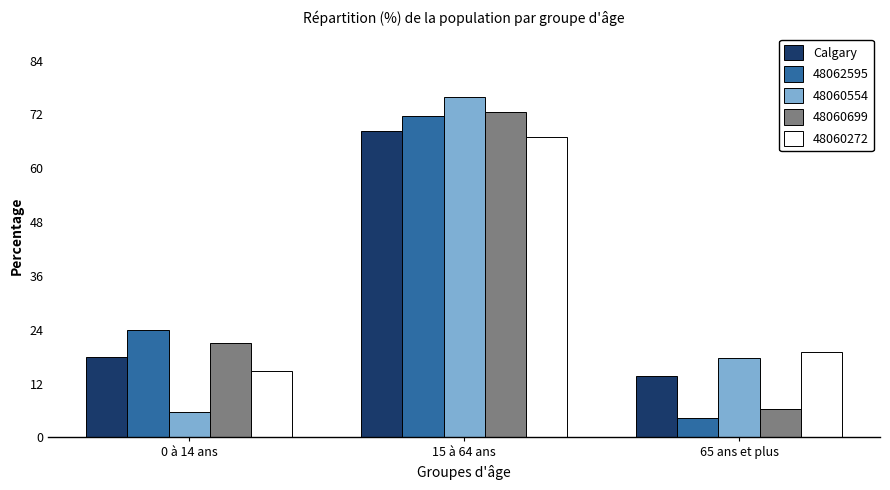

What position from the right is 15 à 64 ans?

2